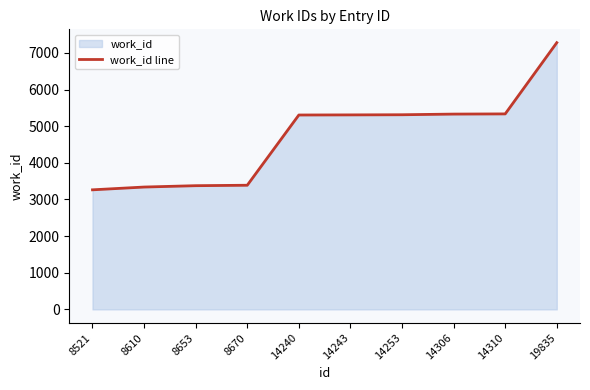

What is the difference between the maximum and minimum values?

4016